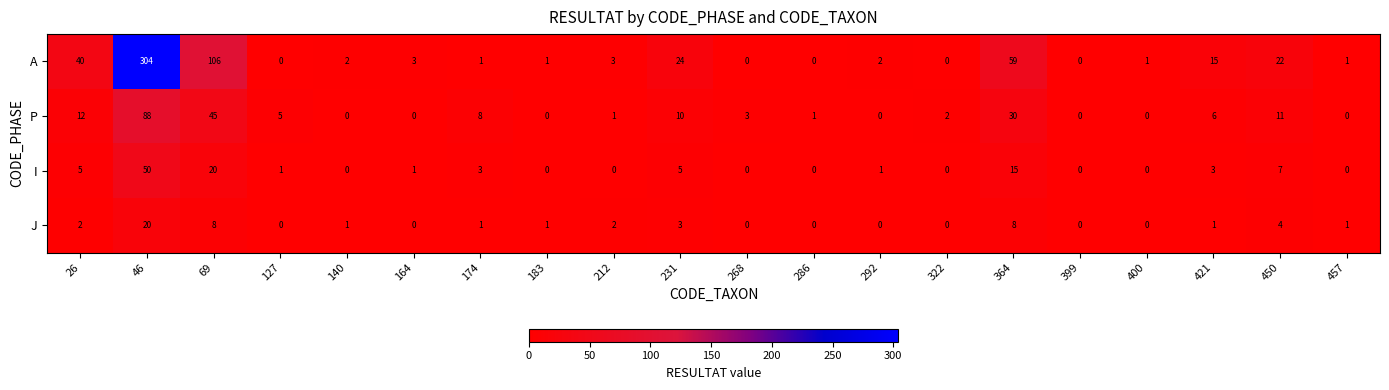

At 450, list the series in order from largest to smallest.

A, P, I, J